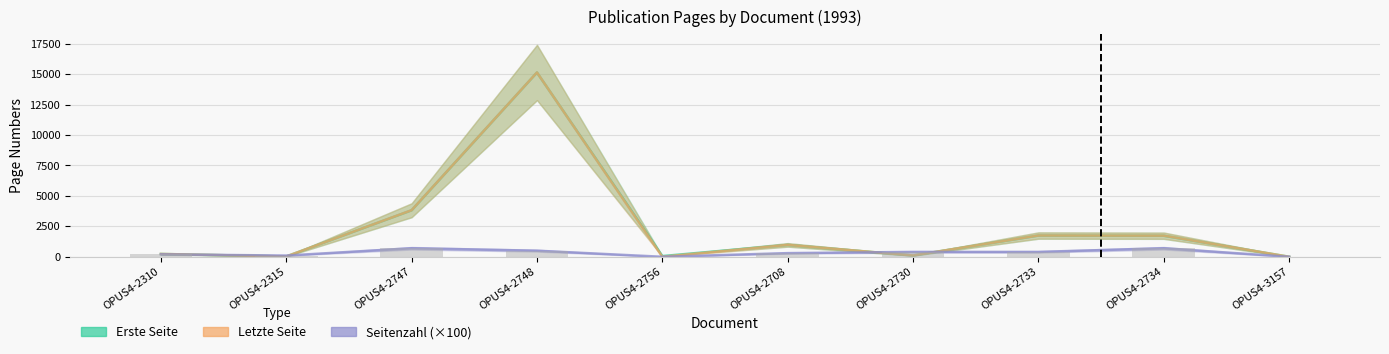

True or false: Seitenzahl (×100) has a value of 379 at OPUS4-3157.

False